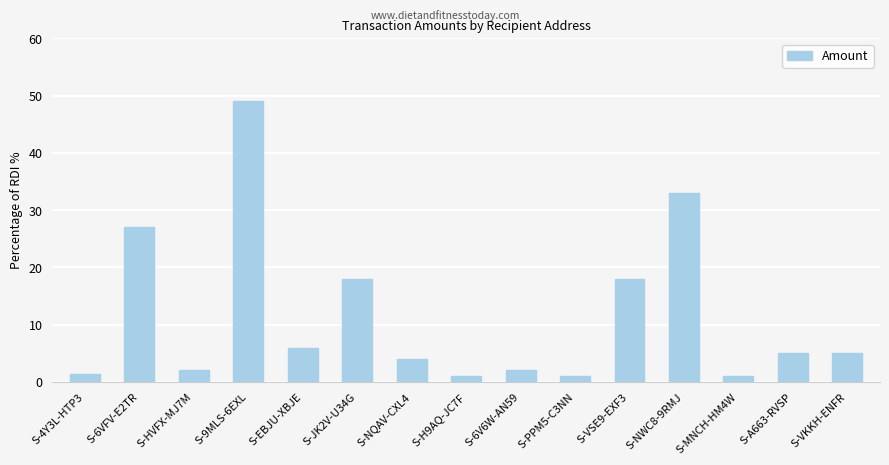

How many distinct data groups are displayed?

1